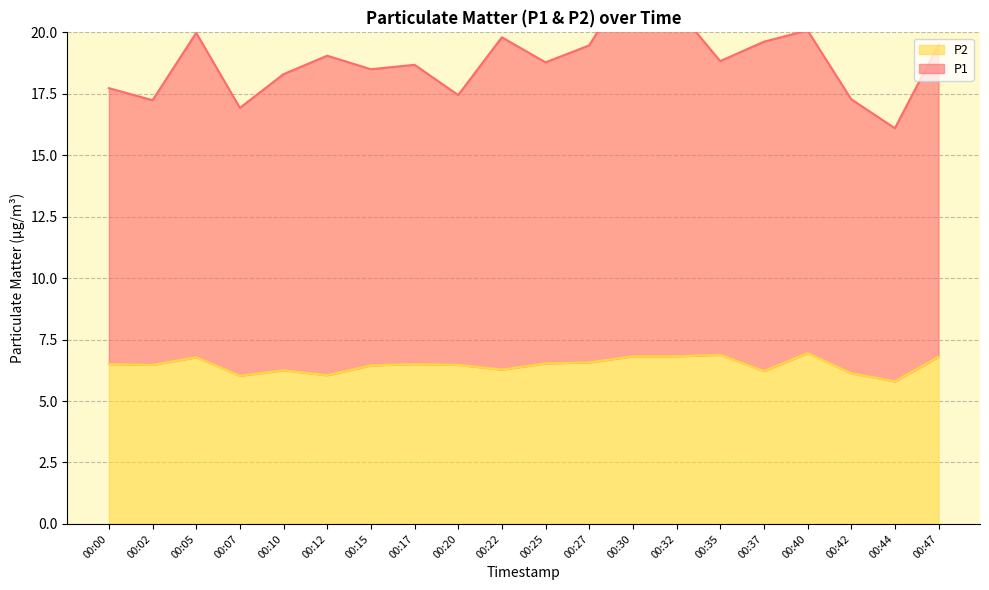

What is the difference between the second highest and minimum values in the P2 series?

1.1